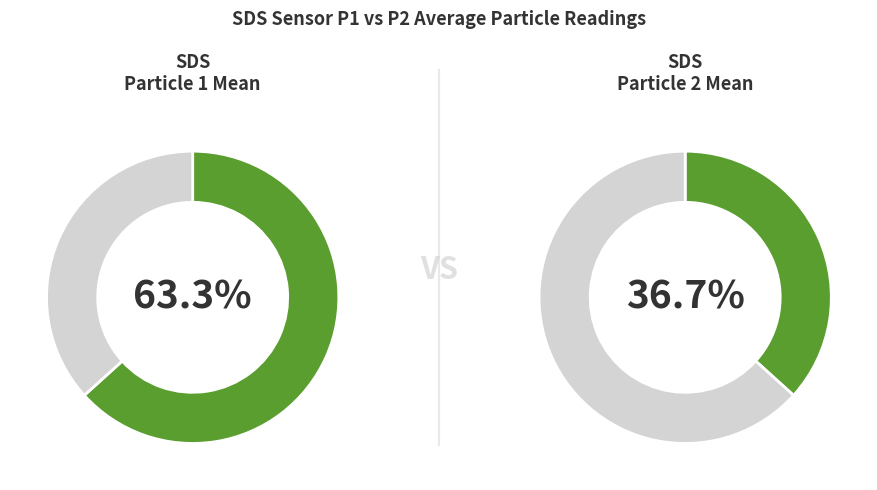

What is the difference between the highest and lowest values at 15?

26.6